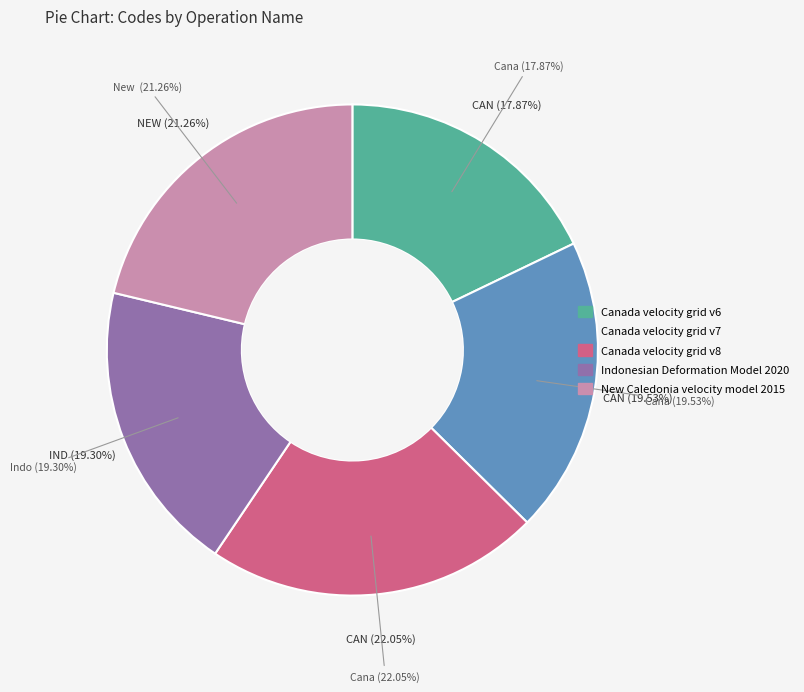

To the nearest percent, what is the difference between the Canada velocity grid v8 and New Caledonia velocity model 2015 slice percentages?

1%